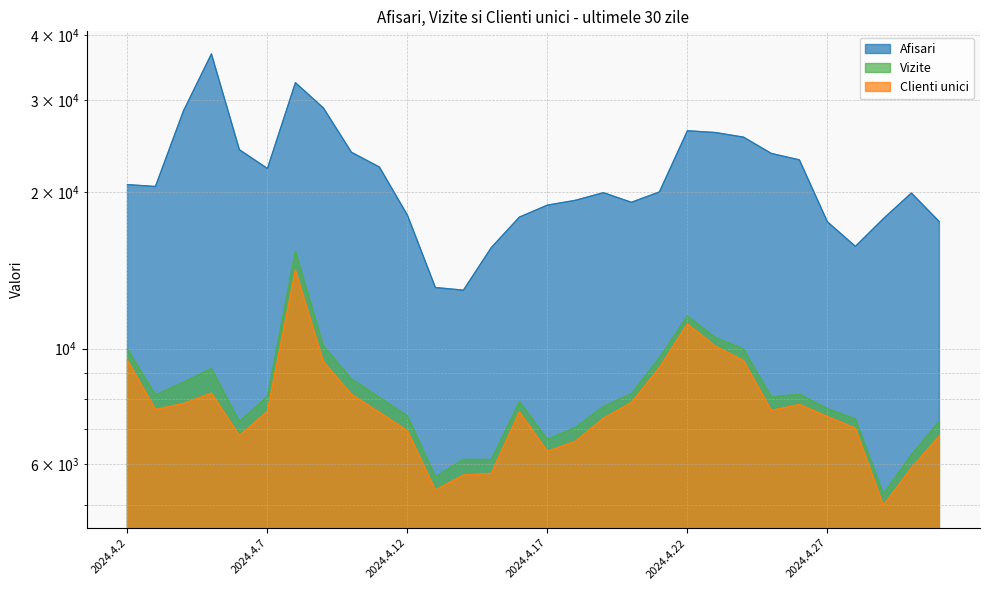

Where is Clienti unici nearest to the value 9580?

2024.4.2